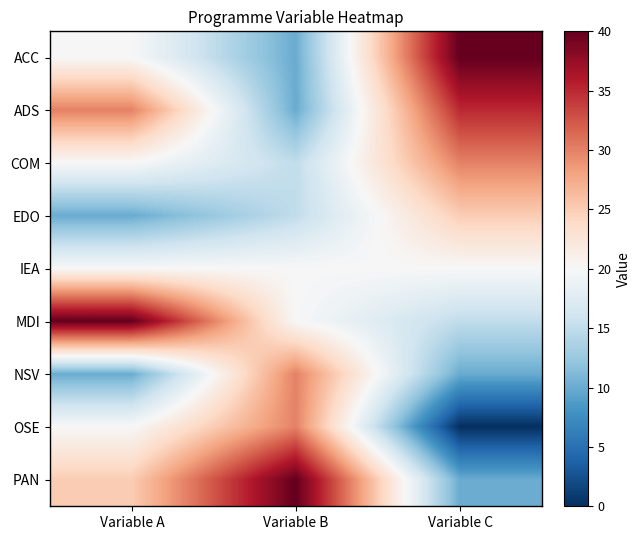

Reading left to right, list all the values displayed in this chart.

ACC: Variable A=20	Variable B=10	Variable C=40
ADS: Variable A=30	Variable B=10	Variable C=35
COM: Variable A=20	Variable B=15	Variable C=30
EDO: Variable A=10	Variable B=15	Variable C=25
IEA: Variable A=20	Variable B=20	Variable C=20
MDI: Variable A=40	Variable B=20	Variable C=15
NSV: Variable A=10	Variable B=30	Variable C=10
OSE: Variable A=20	Variable B=30	Variable C=0
PAN: Variable A=25	Variable B=40	Variable C=10